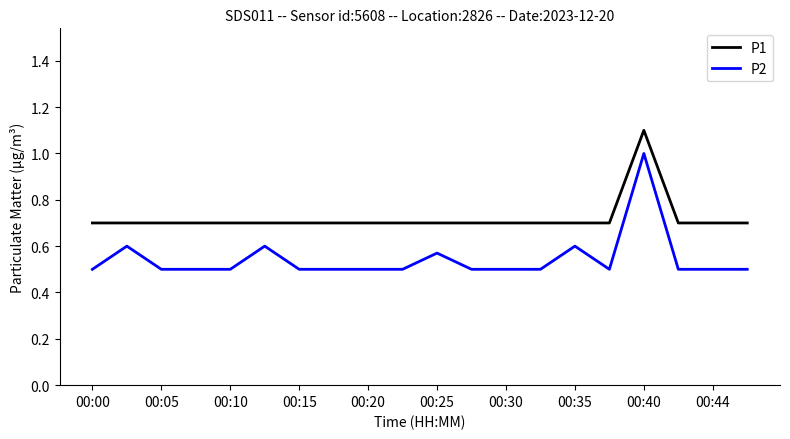

Which series has the largest range (max minus min)?

P2